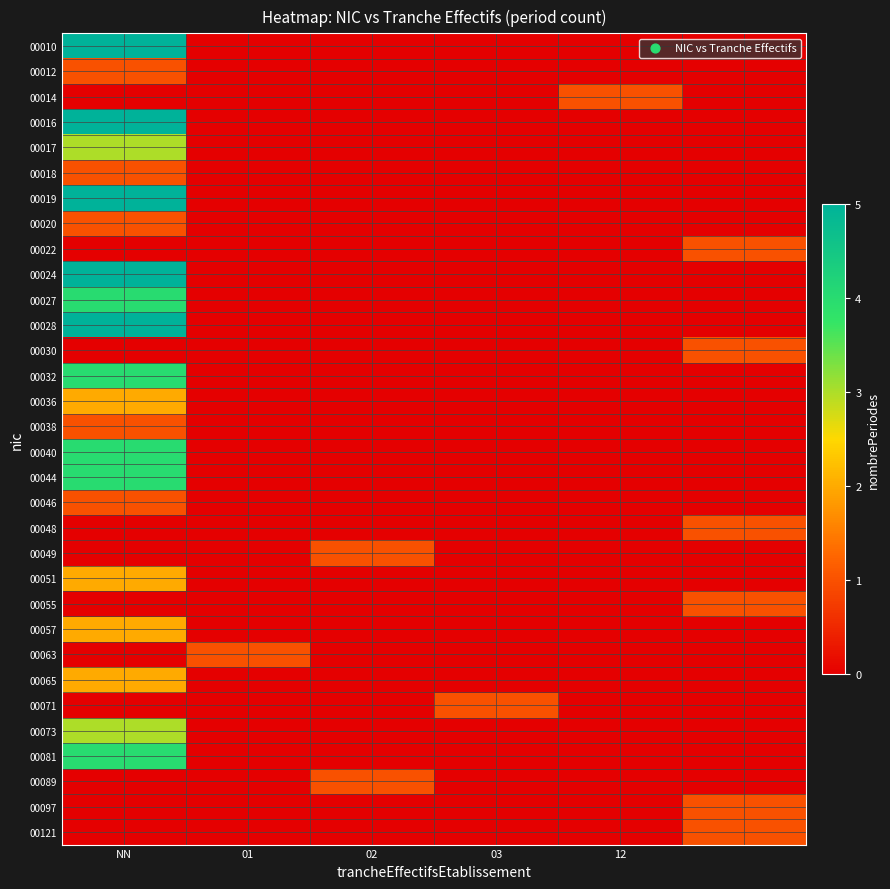

Which label corresponds to the smallest value in the chart?

01